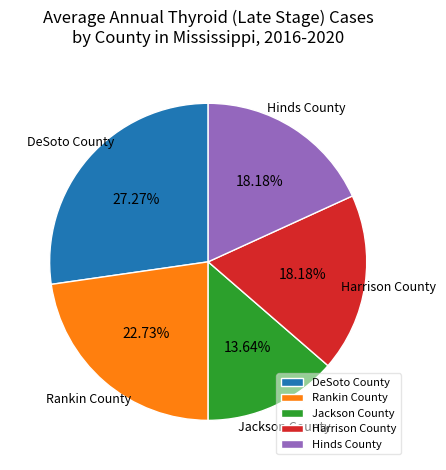

Combined, what portion of the pie is Harrison County and DeSoto County?

45.5%